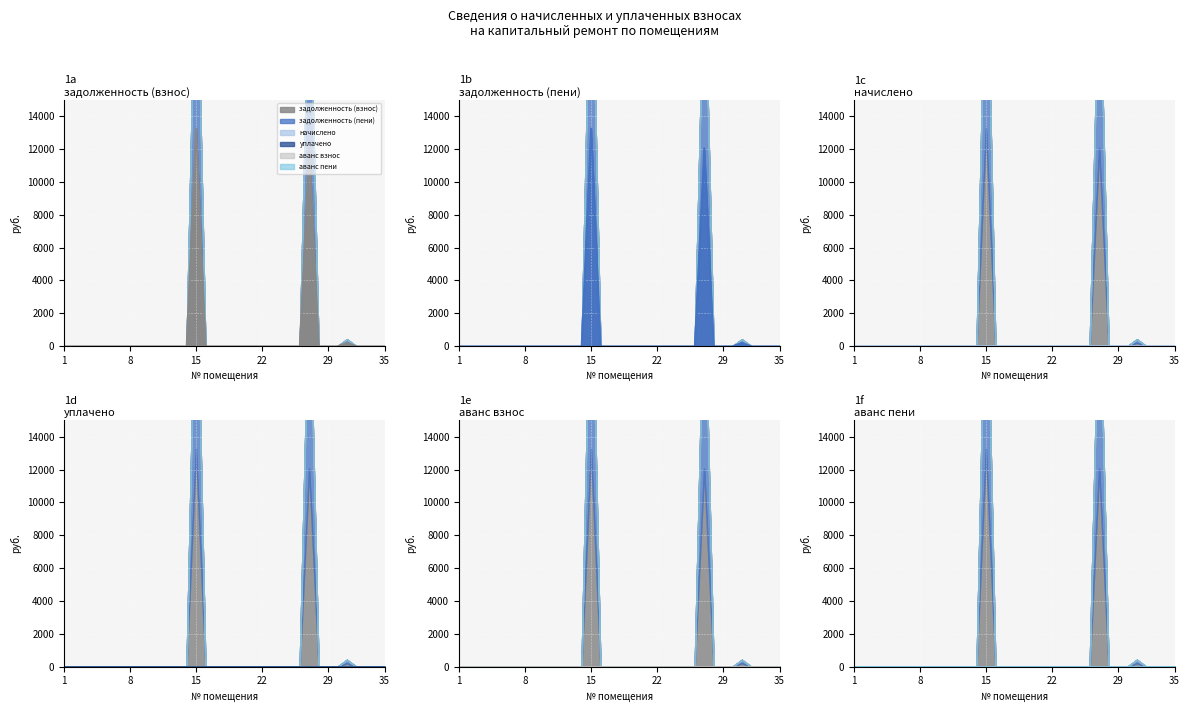

True or false: начислено and уплачено cross at least once.

False